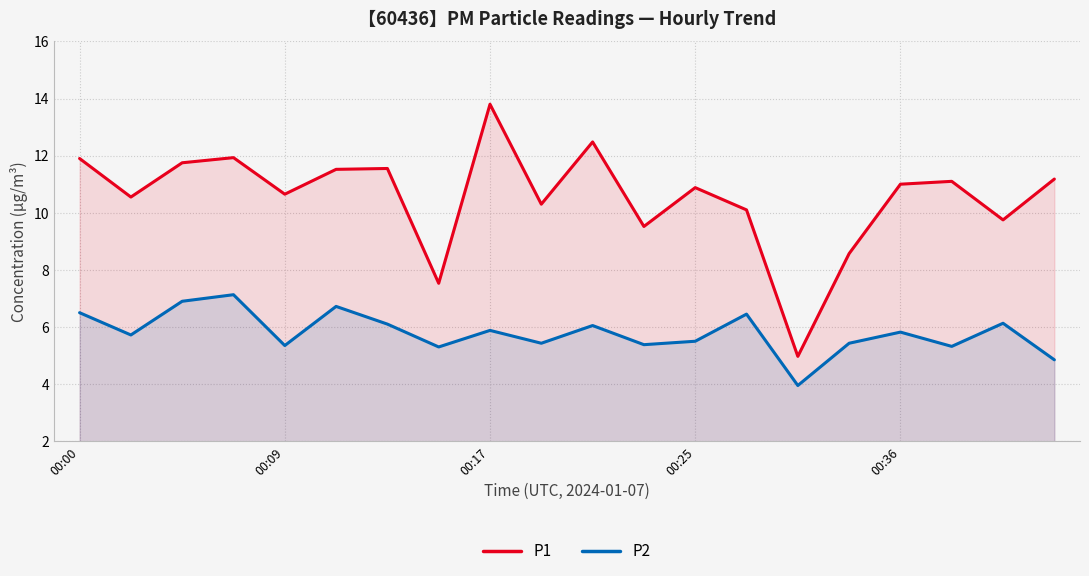

At which category is the sum across all series the highest?

00:17